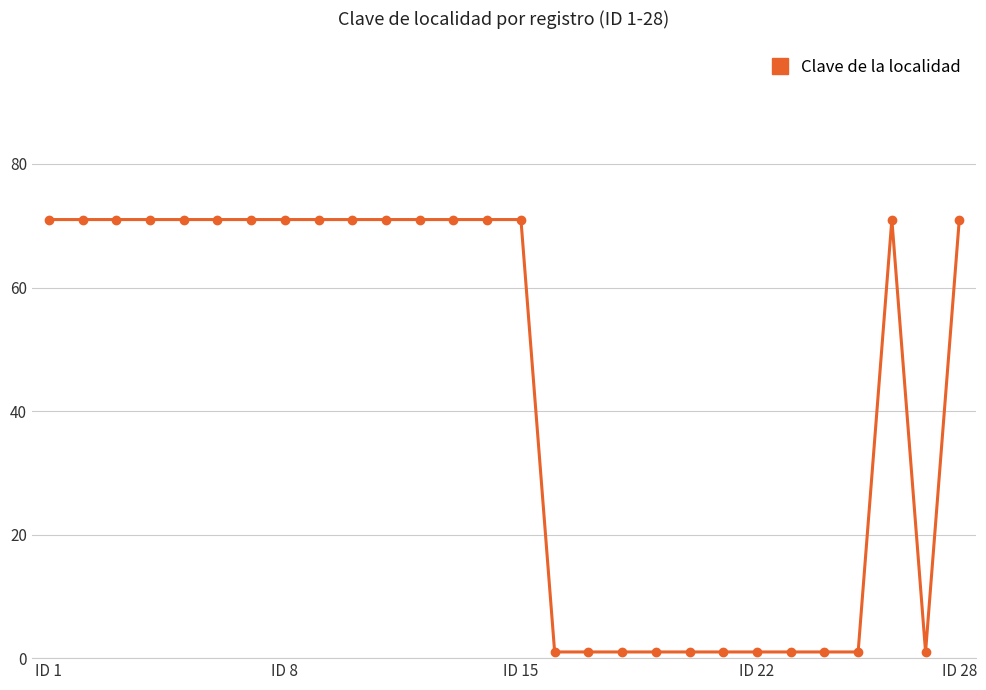

What is the value of the 4th point from the left?

71